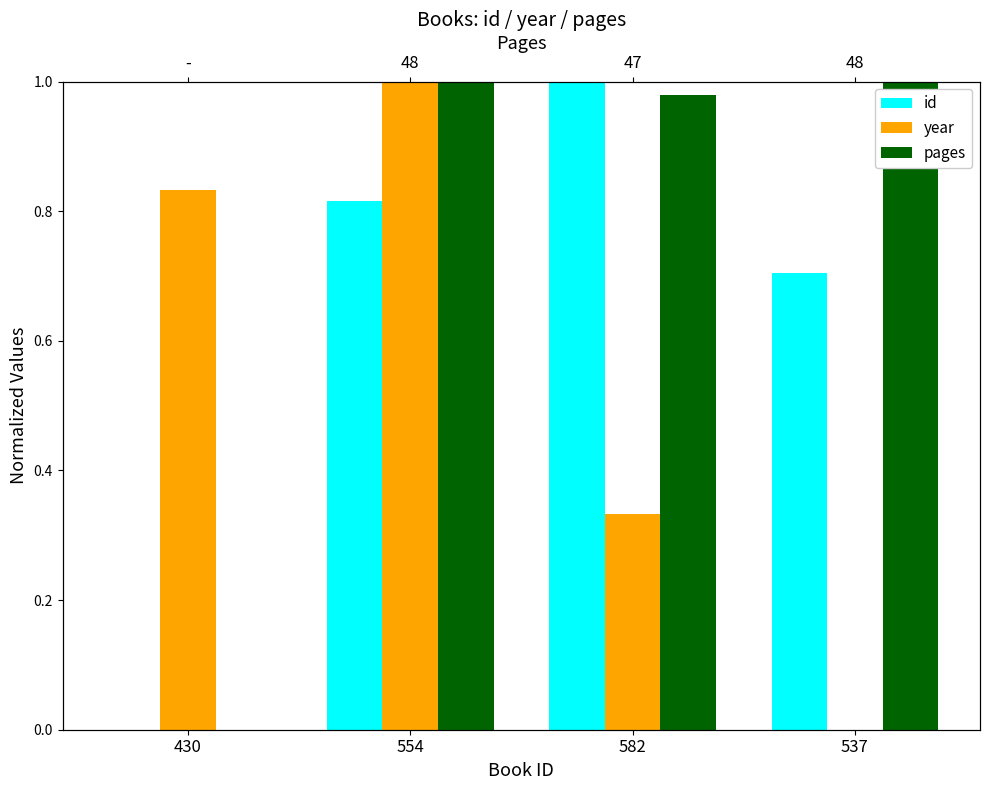

Rank the series by their maximum value, from highest to lowest.

id, year, pages